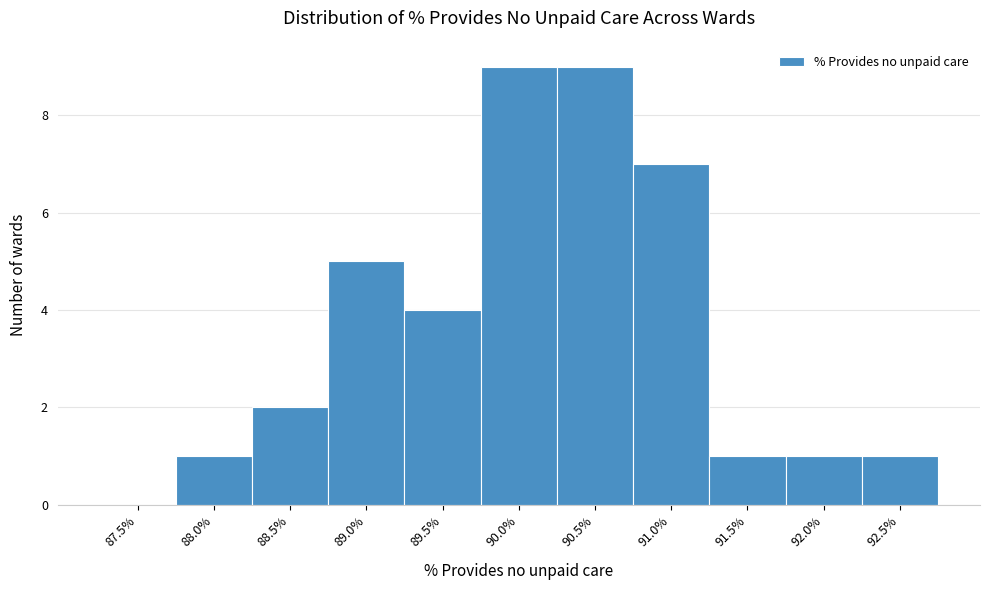

Reading right to left, extract all data points from this chart.

92.5%=1	92.0%=1	91.5%=1	91.0%=7	90.5%=9	90.0%=9	89.5%=4	89.0%=5	88.5%=2	88.0%=1	87.5%=0